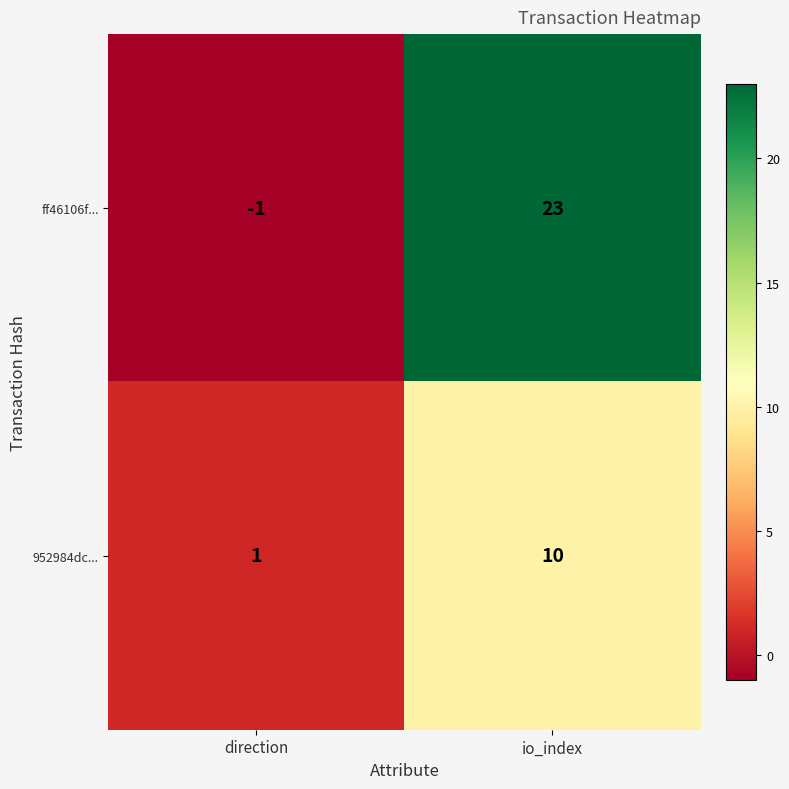

What is the smallest value displayed?

-1